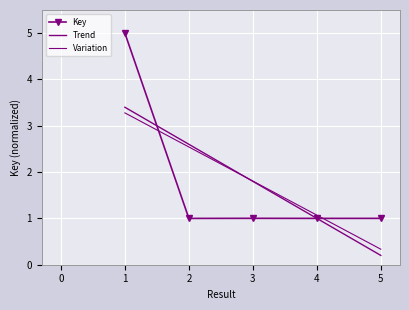

What is the difference between the maximum and minimum values in the Trend series?

3.2